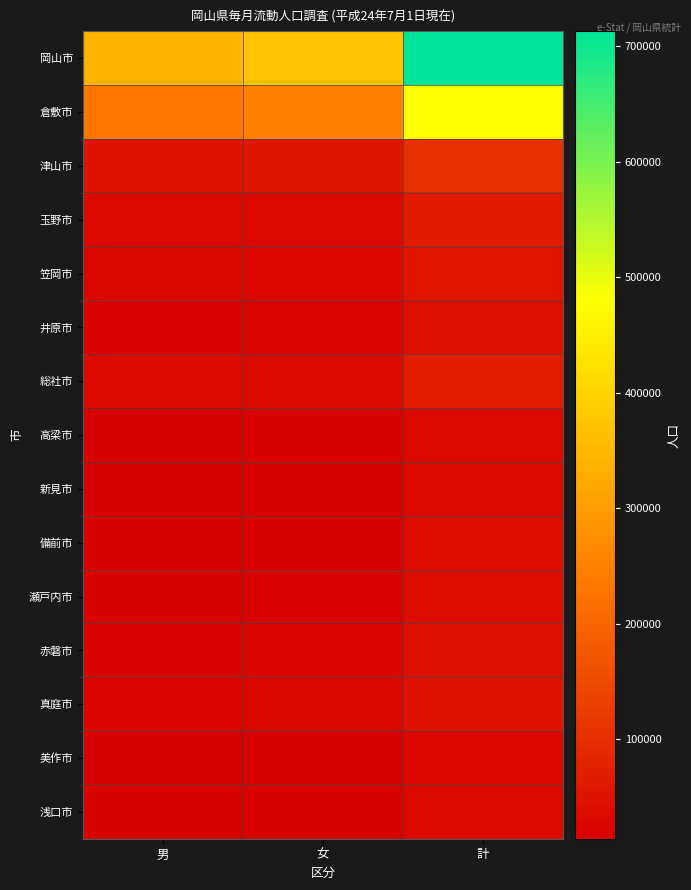

How many data points does each series have?

3